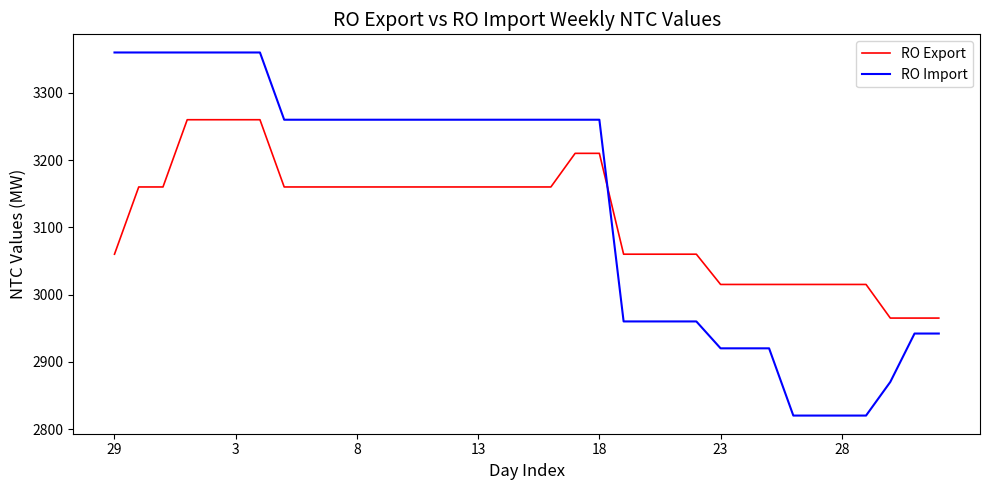

At how many categories does at least one series exceed 3036?

25